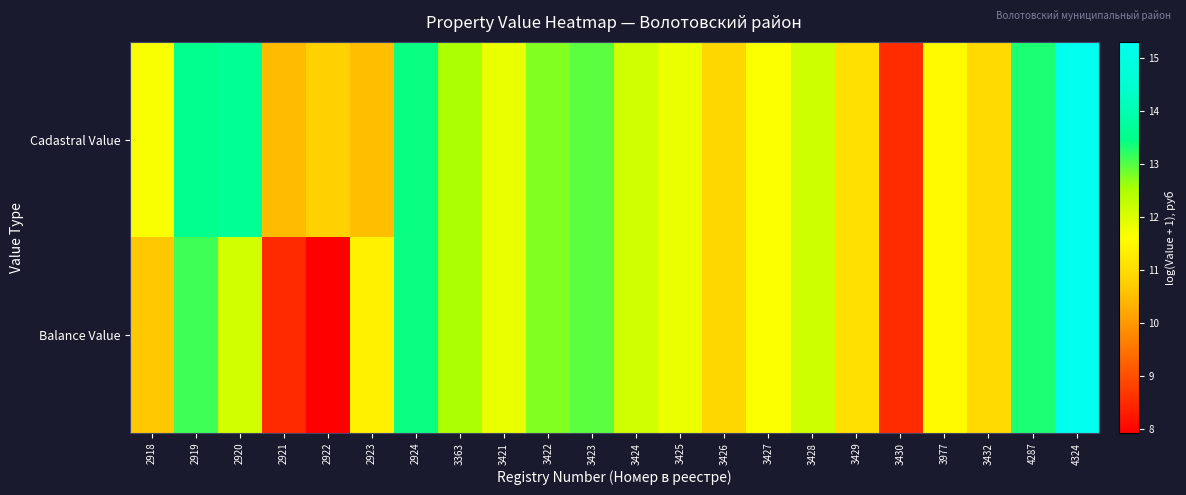

Rank the series by their maximum value, from lowest to highest.

Cadastral Value, Balance Value